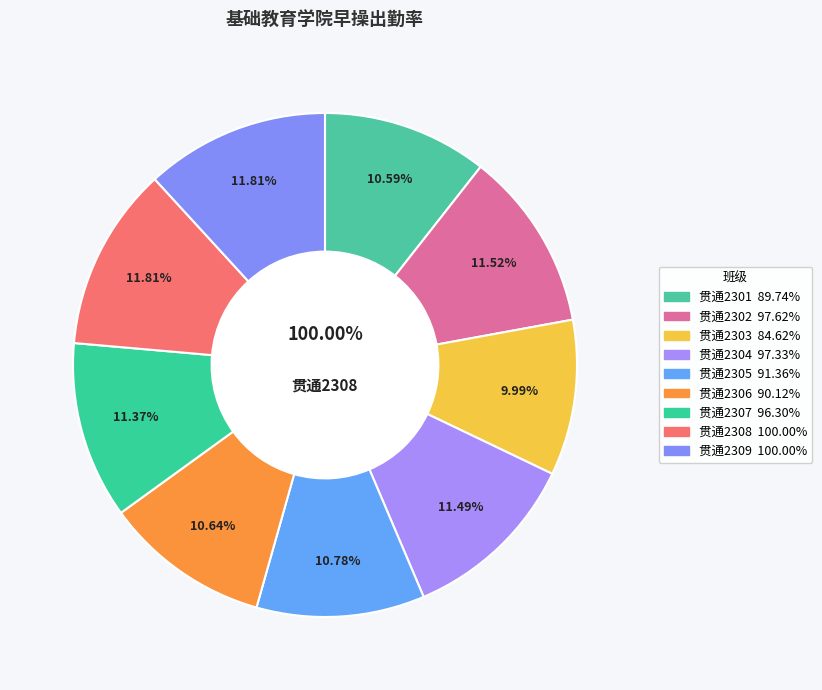

To the nearest percent, what portion does 贯通2303 represent?

10%